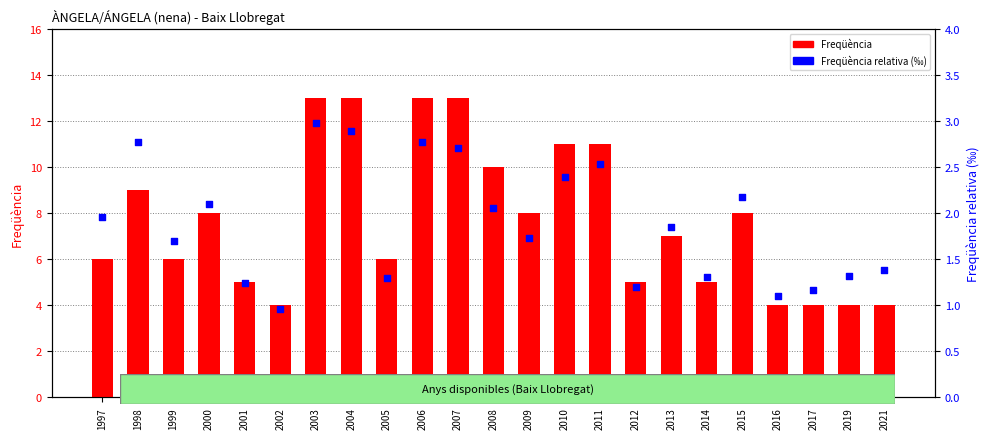

What is the total value across all series at 2019?

5.3